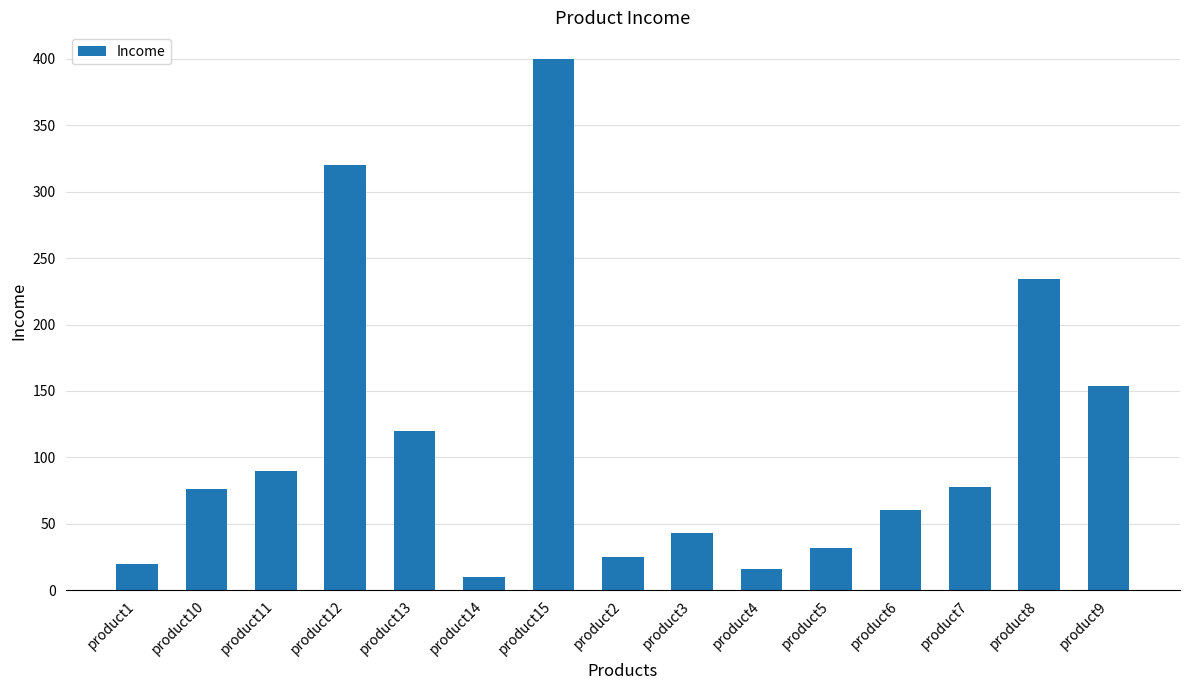

What is the value of the 2nd bar from the left?

76